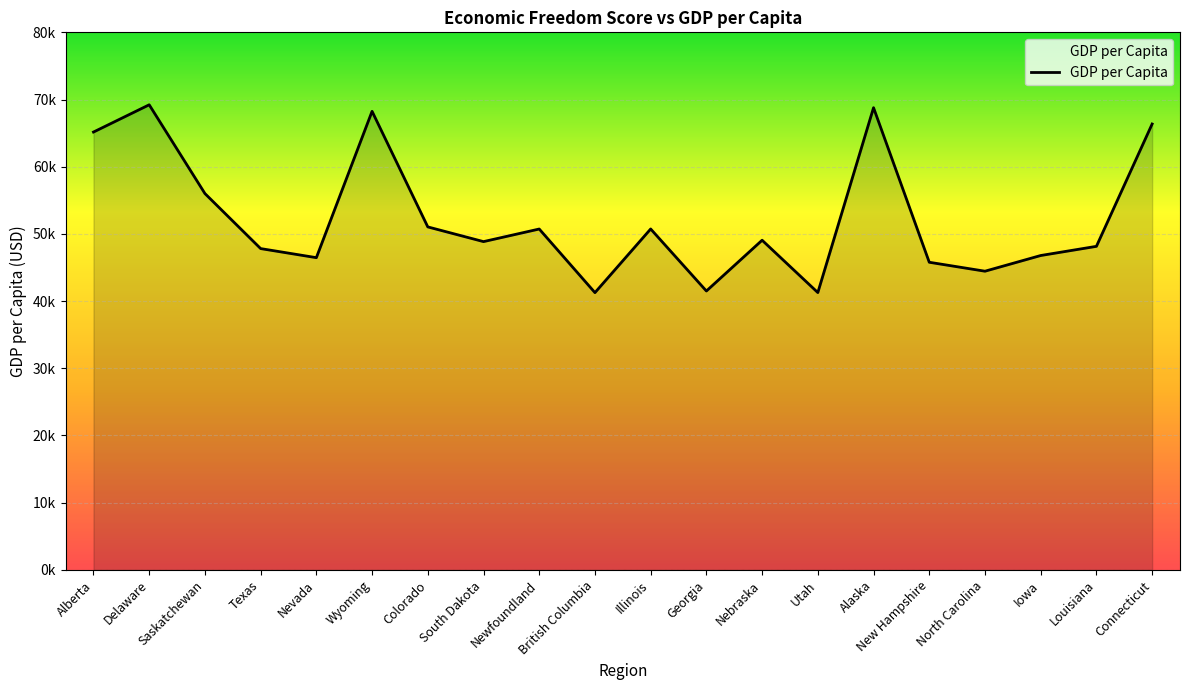

Where is the data nearest to the value 55237?

Saskatchewan